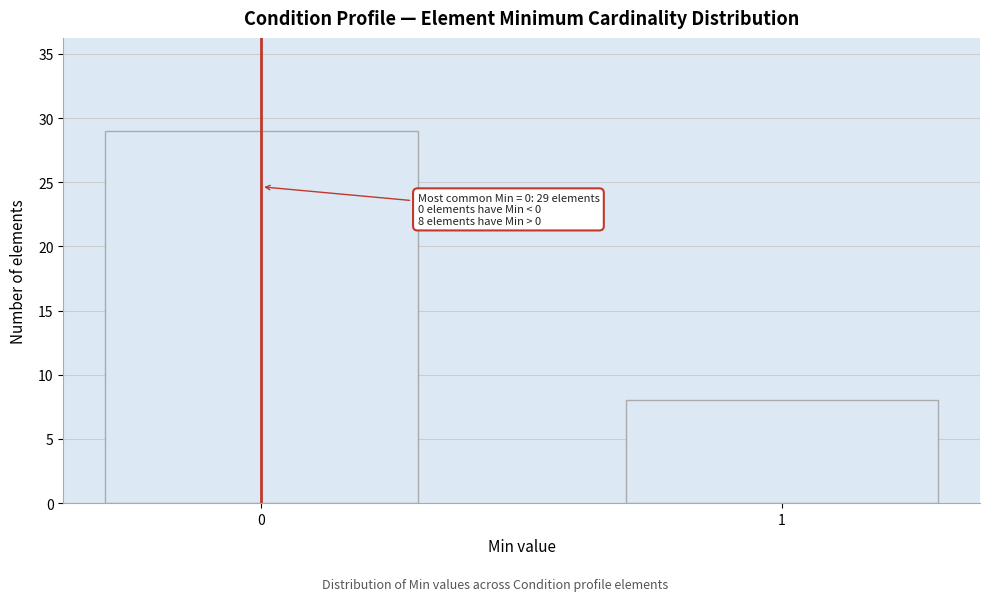

Reading left to right, extract all data points from this chart.

29	8